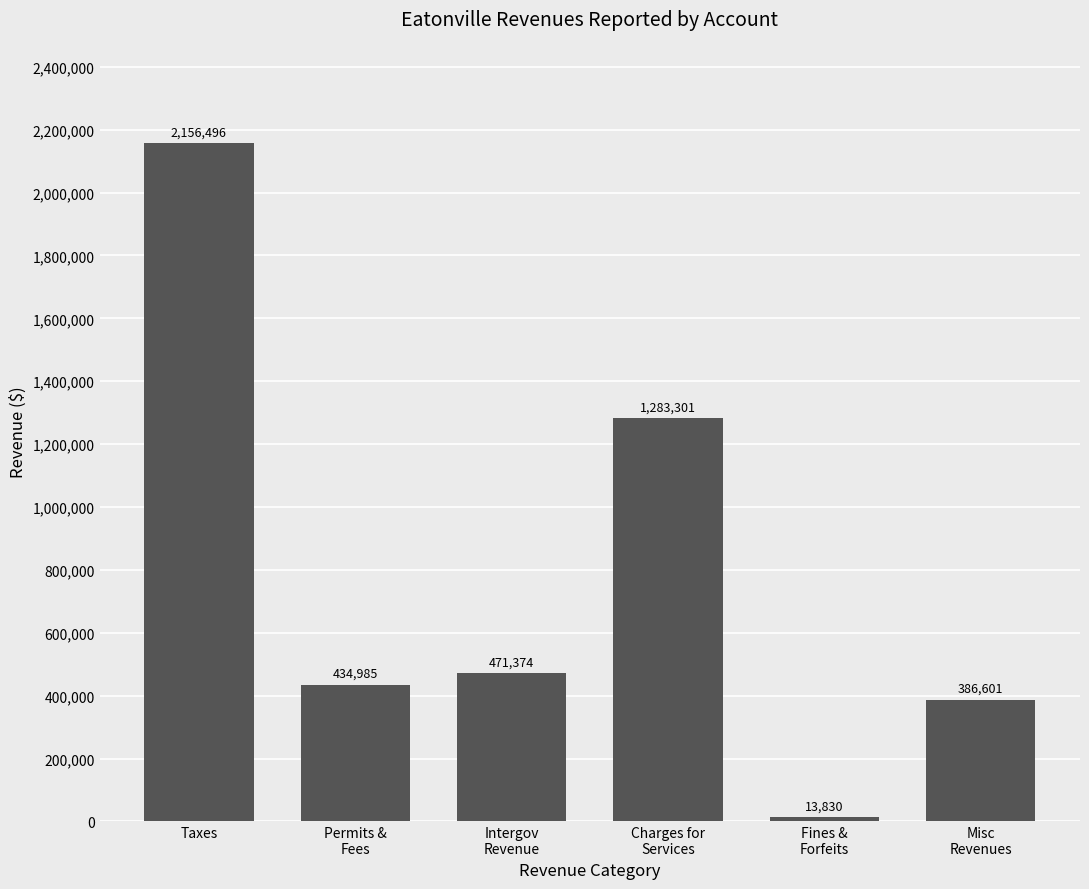

The chart shows a value of 181215 at Misc
Revenues. True or false?

False